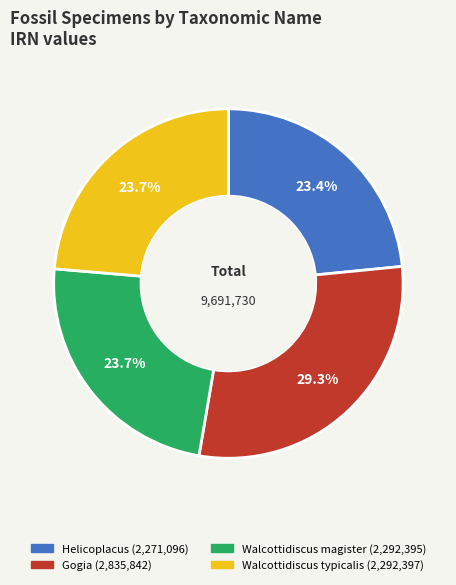

Does Walcottidiscus typicalis account for over 50% of the chart?

No